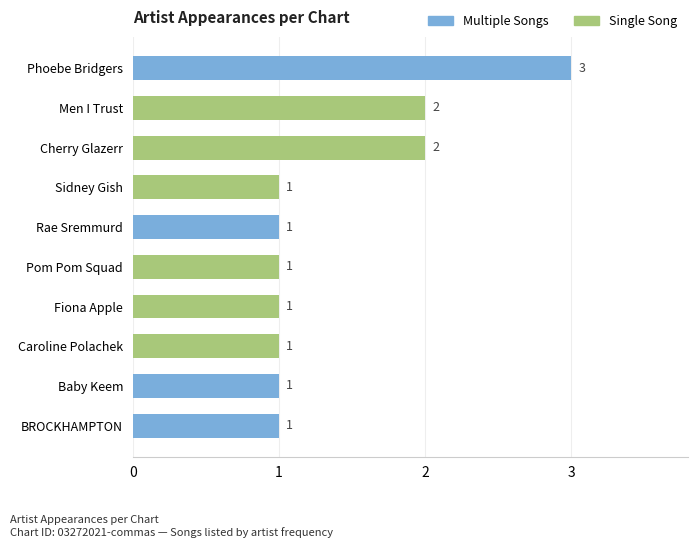

True or false: the data shows 0 at BROCKHAMPTON.

False